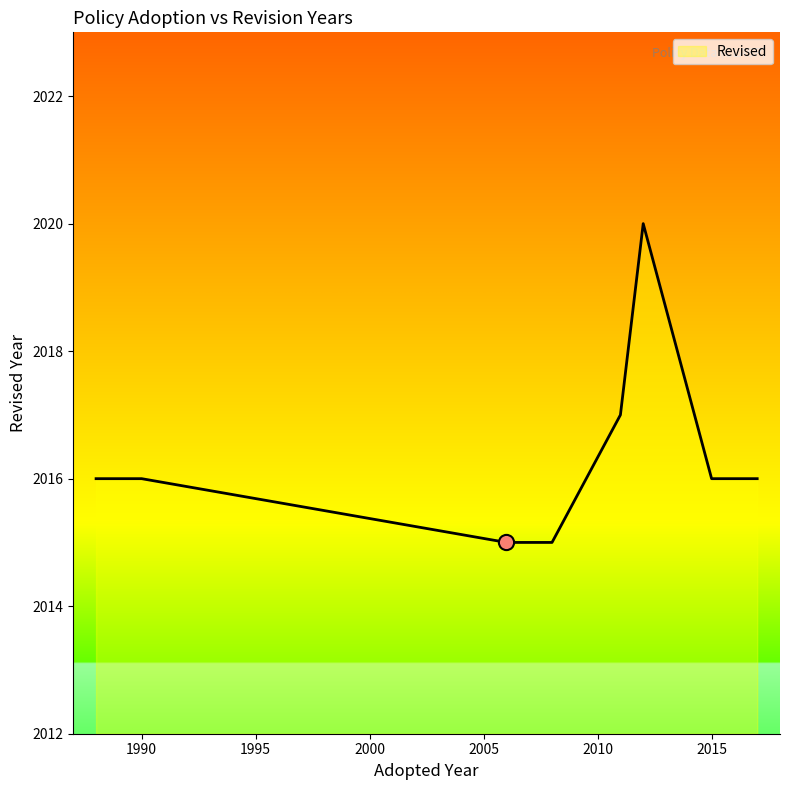

What is the sum of all values?

16131